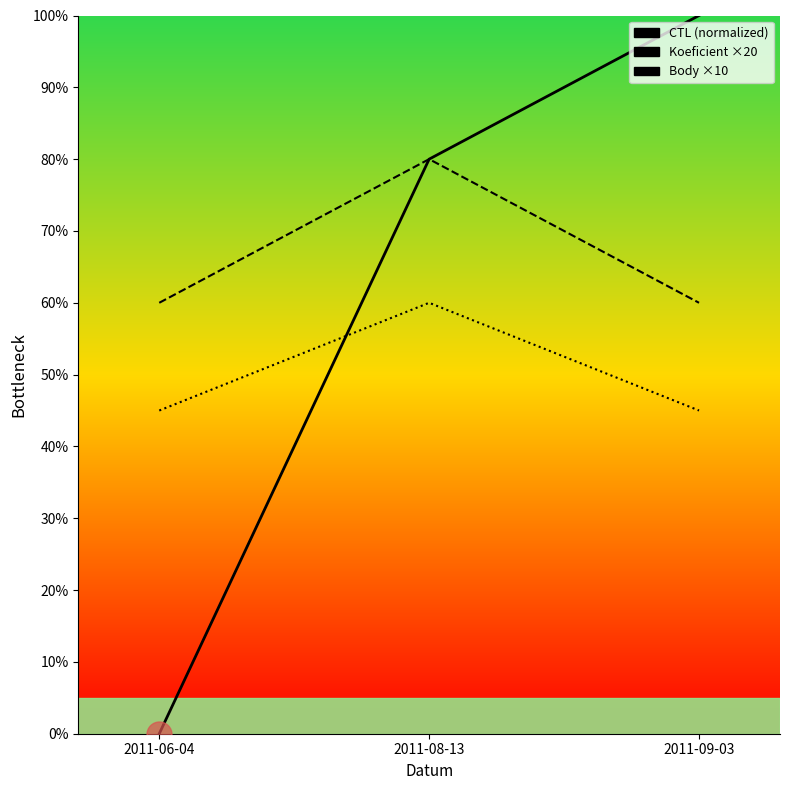

What is the approximate value of CTL at 2011-08-13?

80.0